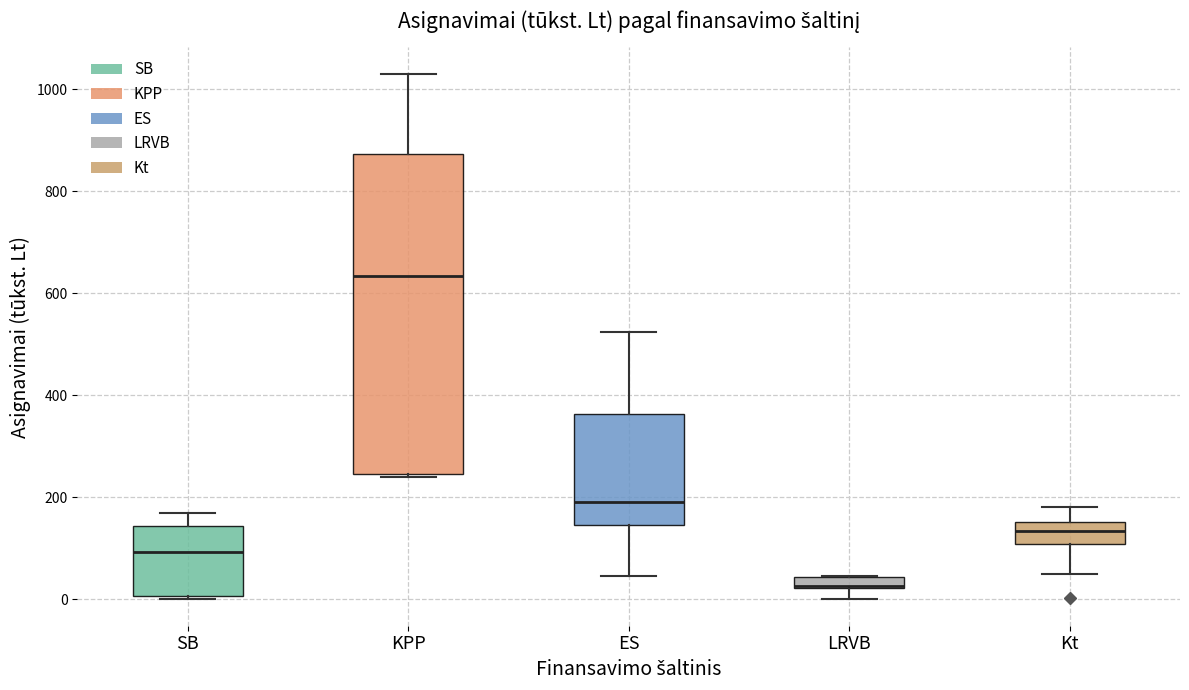

Where is the upper edge of the box for LRVB on the y-axis? The values are not printed on the chart, so give them approximately, as read against the axis.

40